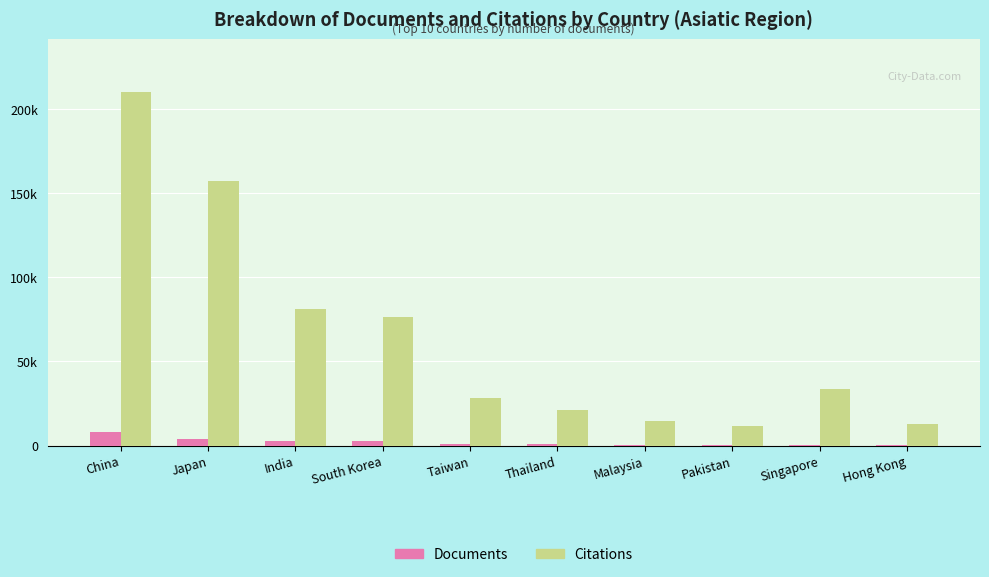

What are all the series names shown in the legend?

Documents, Citations